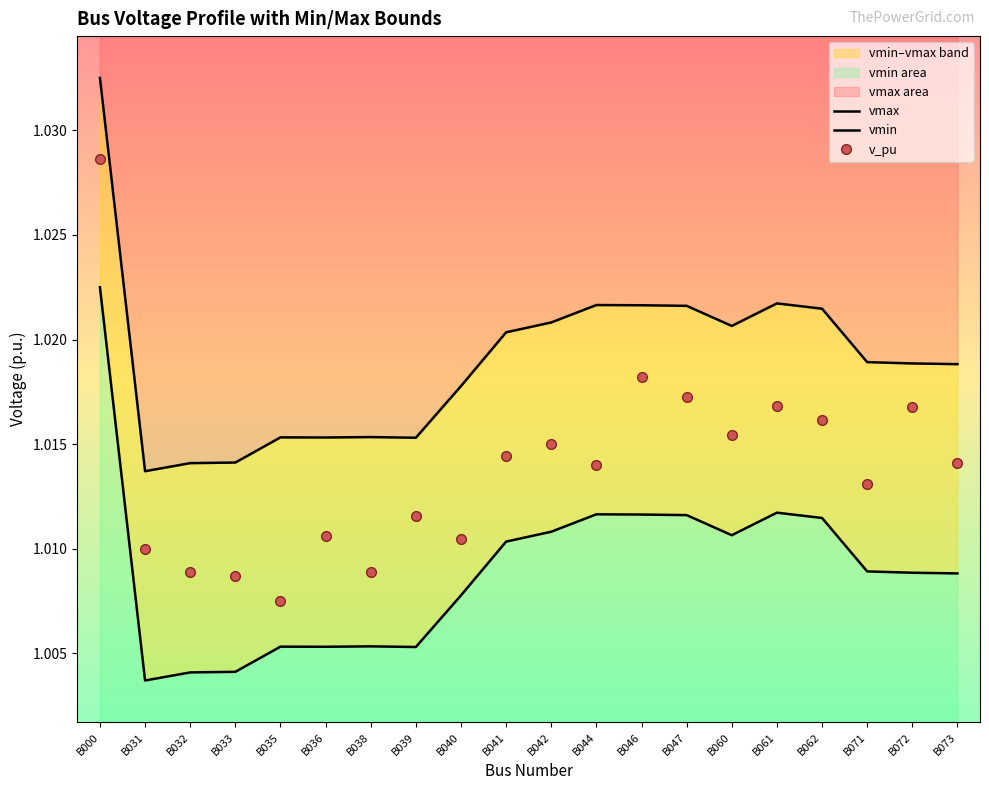

True or false: vmax and vmin intersect in this chart.

False